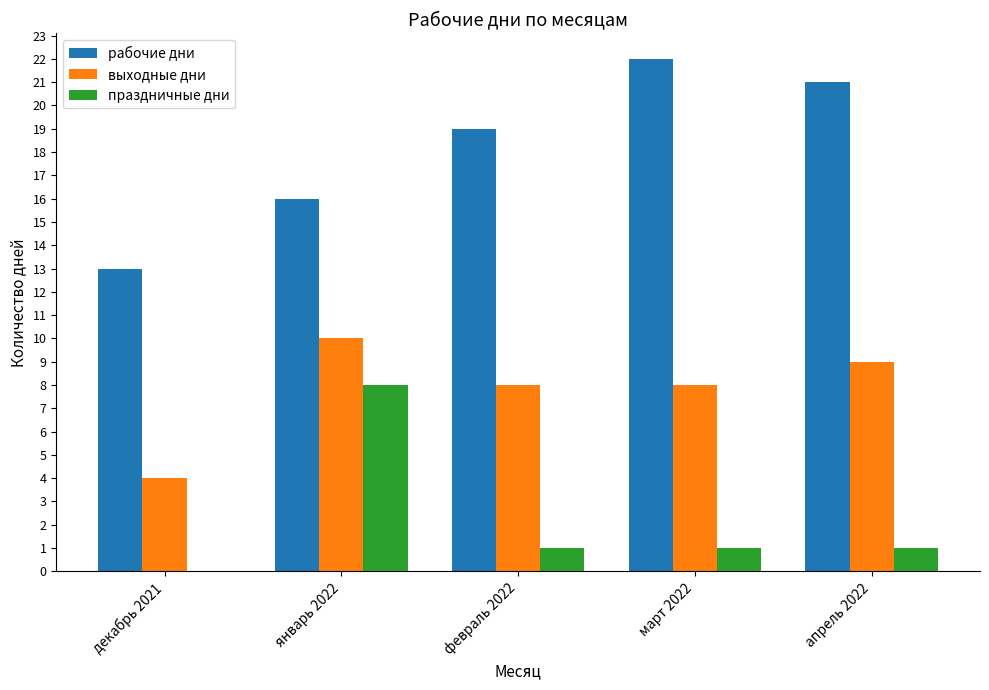

Which series has the largest range (max minus min)?

рабочие дни